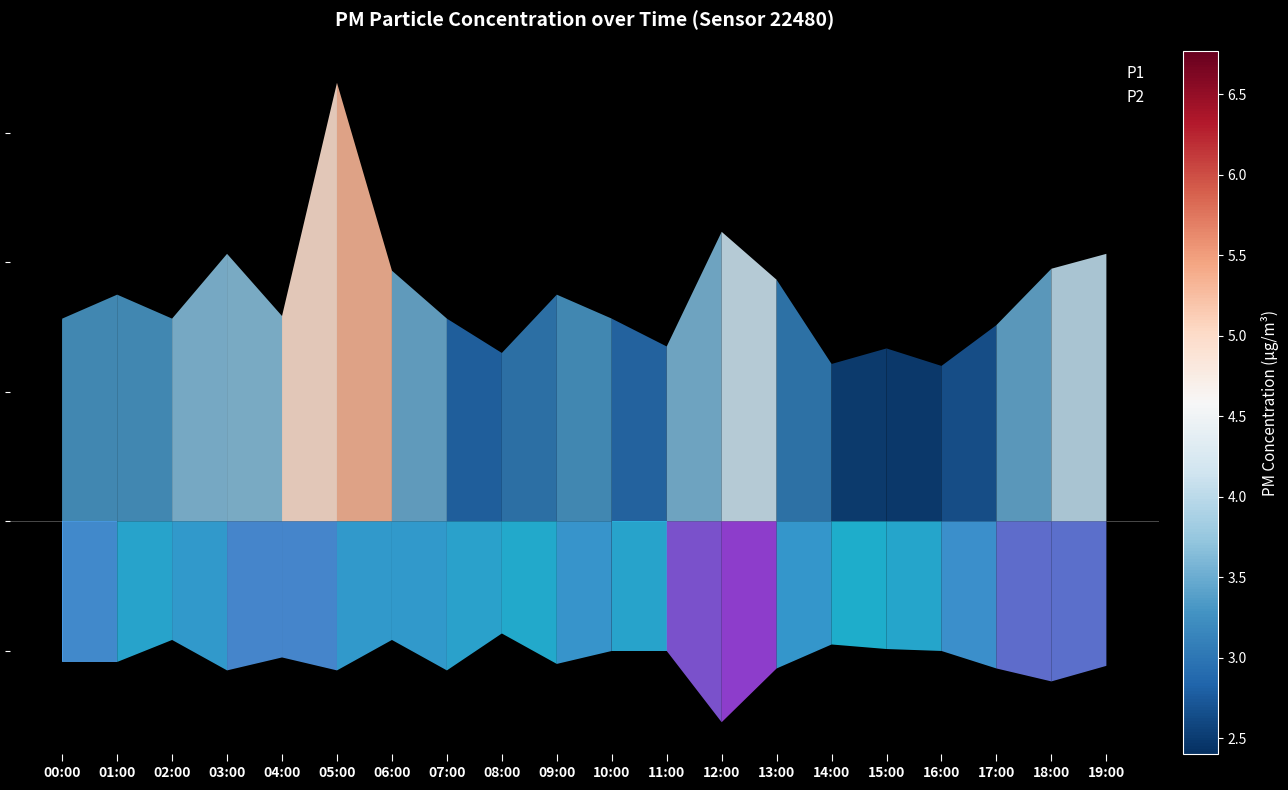

What is the spread (max minus min) of values at 11:00?

4.7